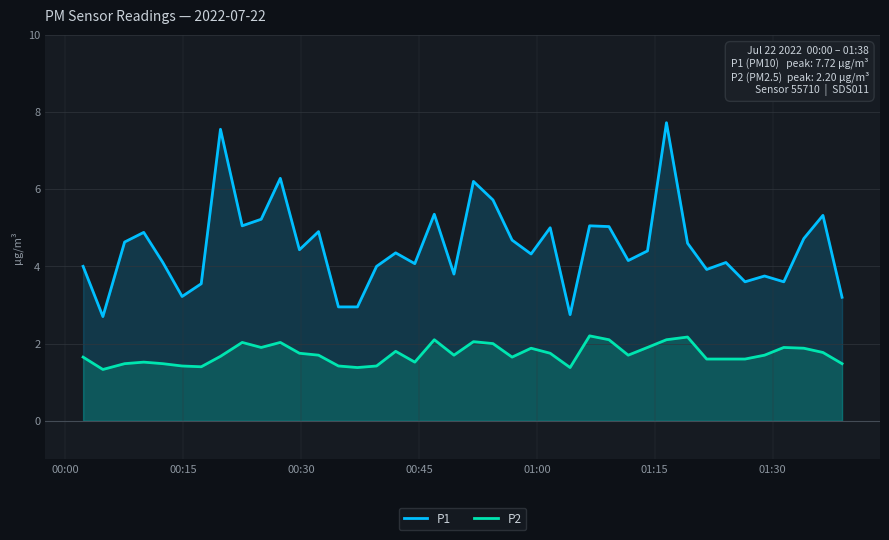

True or false: P2 and P1 intersect in this chart.

False